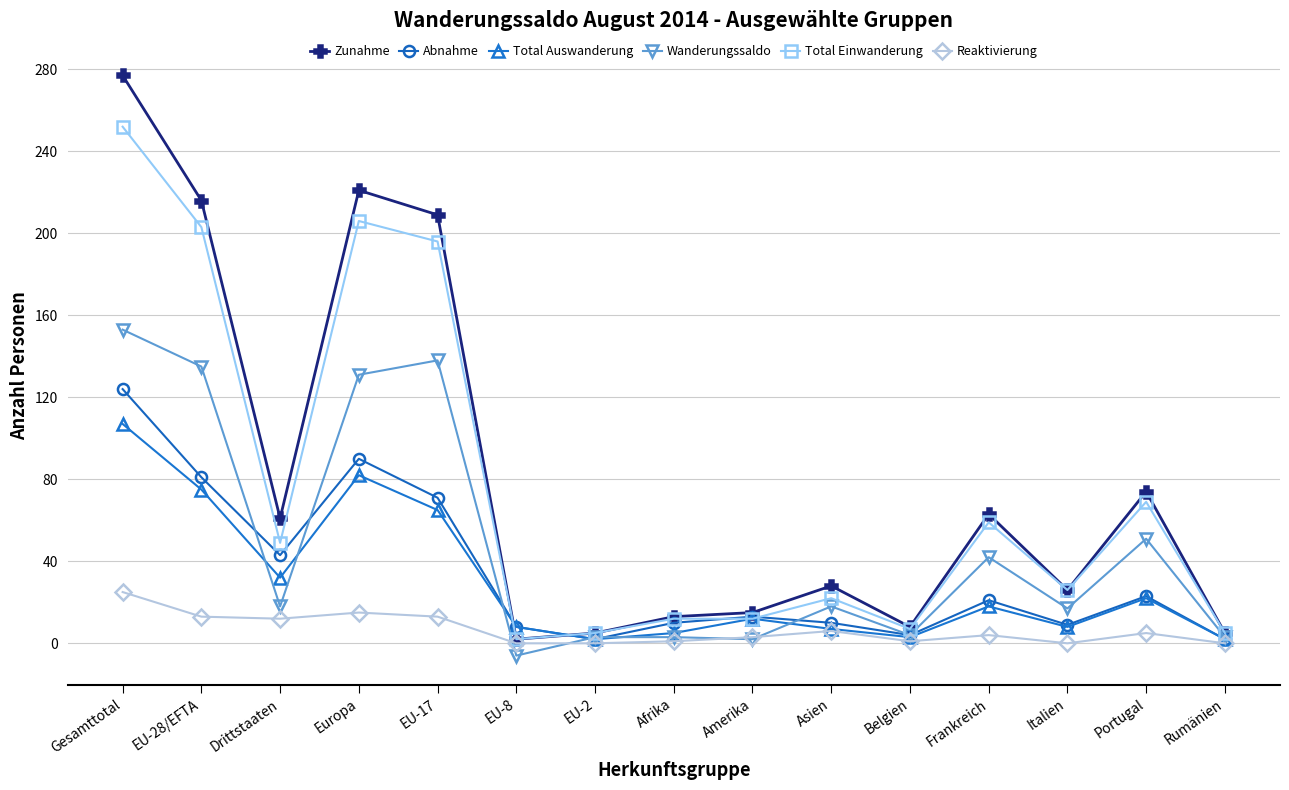

At which category is the sum across all series the highest?

Gesamttotal